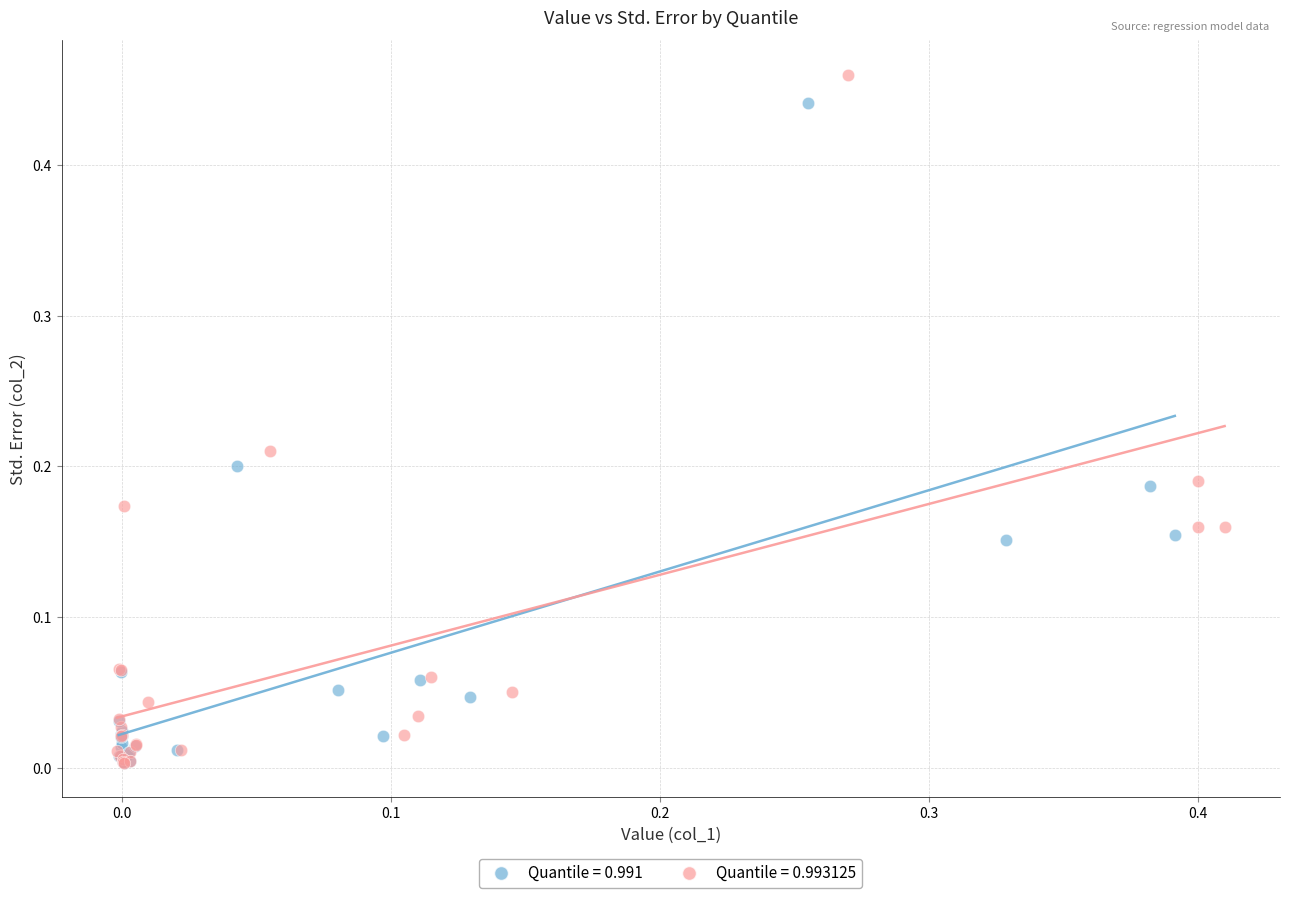

Which series has the widest spread of Y values?

Quantile = 0.993125